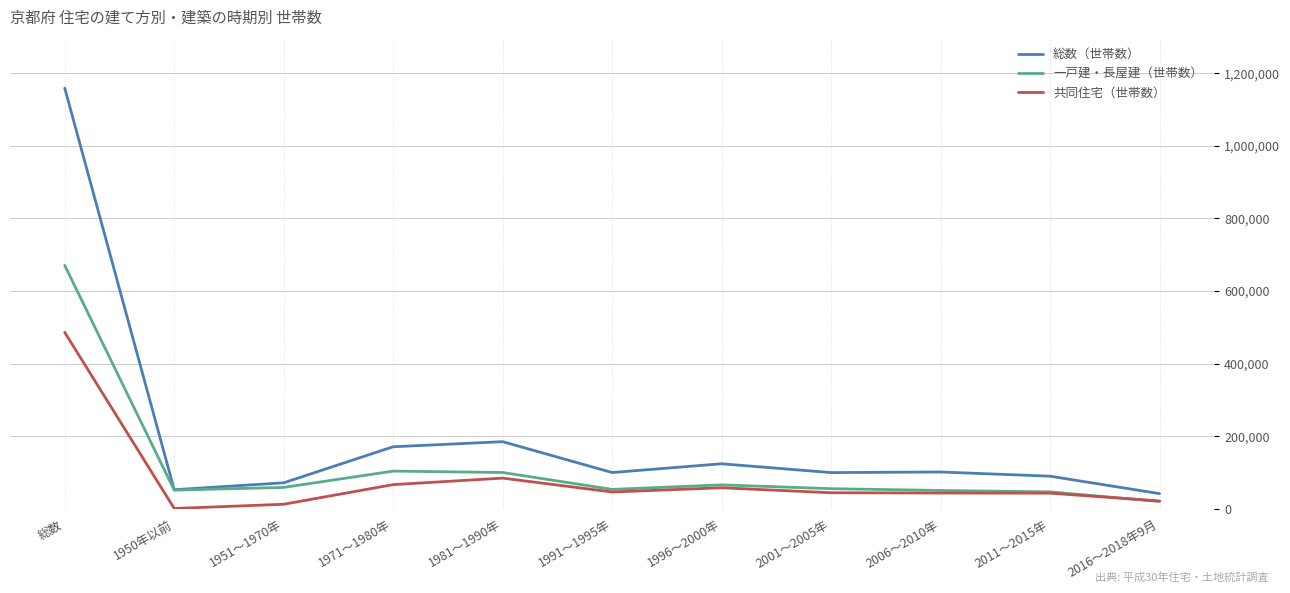

The value of 共同住宅（世帯数） at 総数 is 486100. True or false?

True